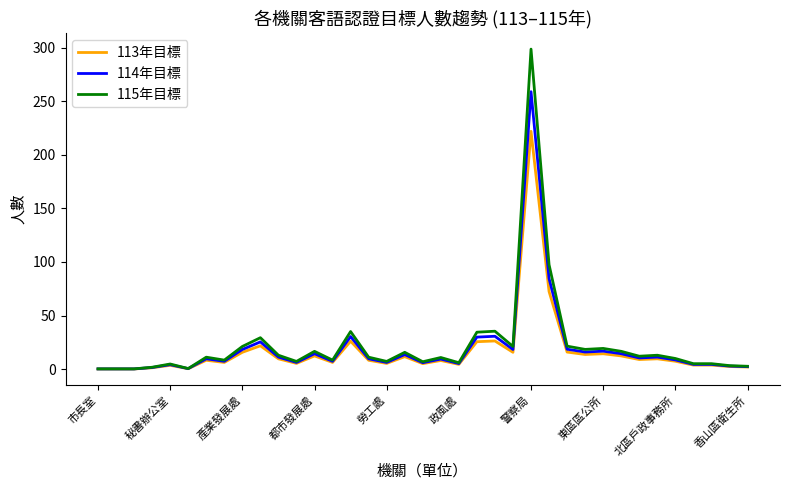

What is the maximum value shown in the chart?

298.6